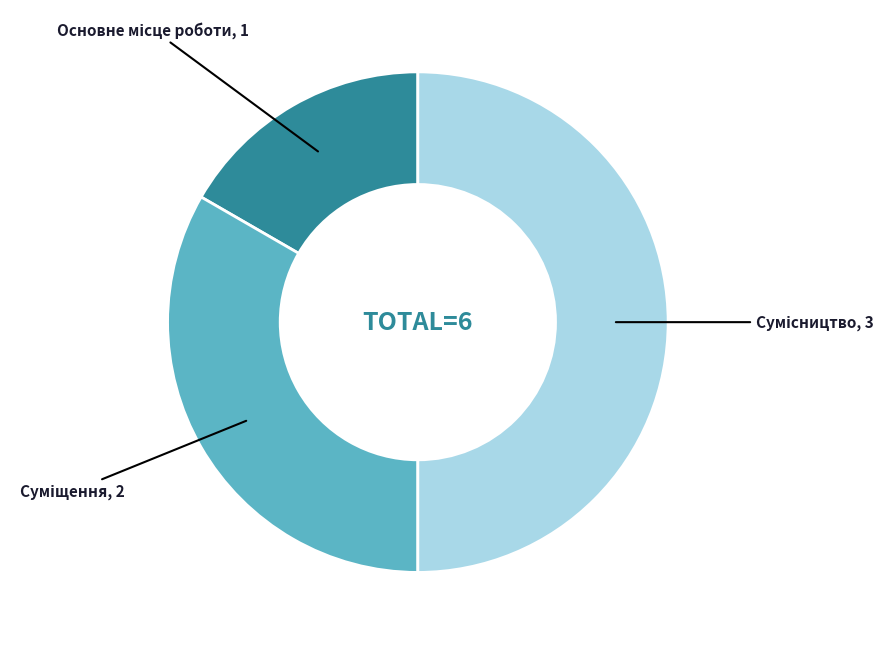

How many segments does this pie chart have?

3